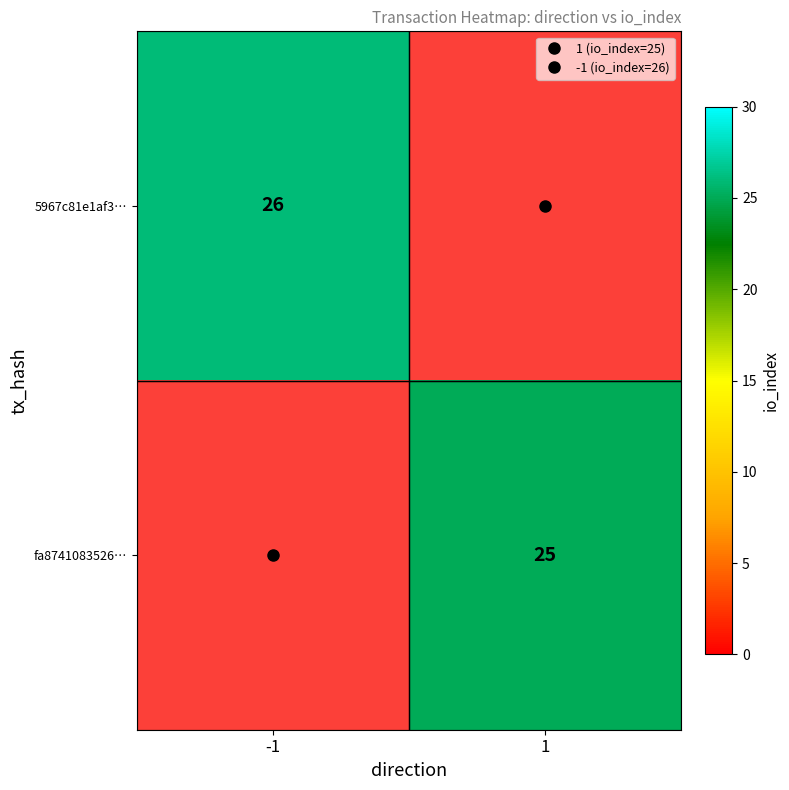

Rank the series by their average value, from highest to lowest.

5967c81e1af3…, fa8741083526…